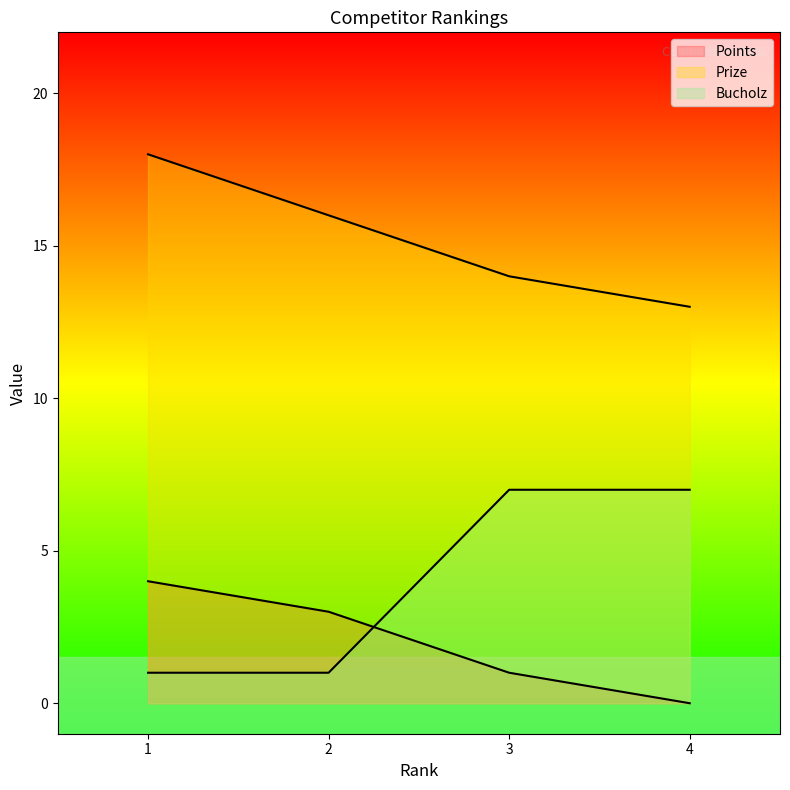

What value does the Prize series have at 2?

16